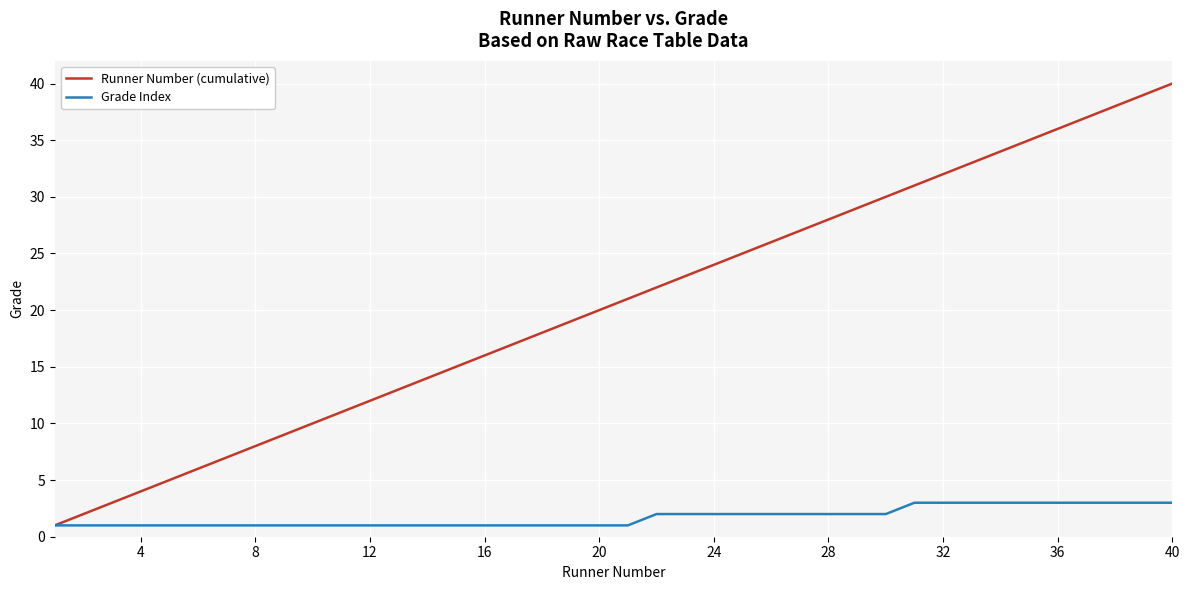

Which series has the largest total across all categories?

Runner Number (cumulative)